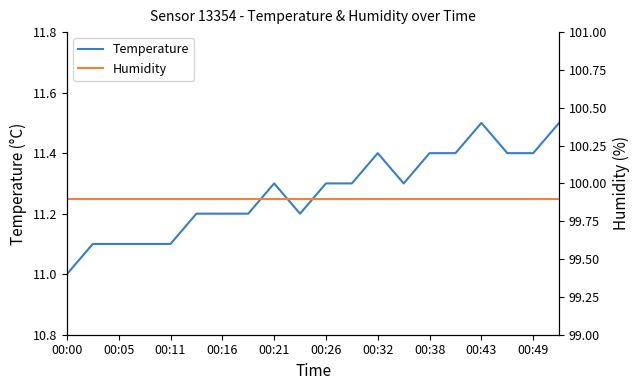

What is the lowest value of the Temperature series?

11.0